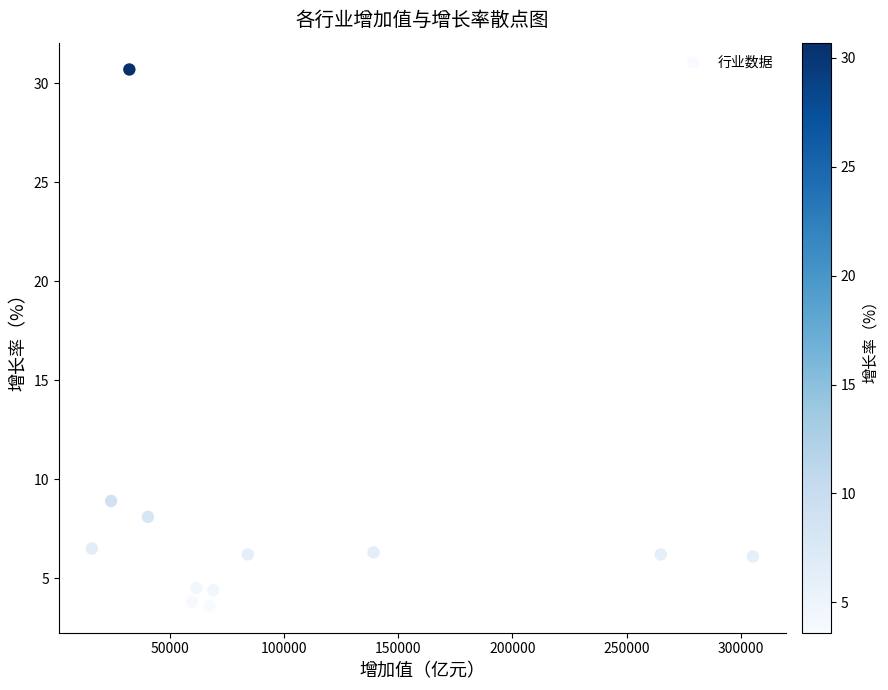

What Y value in the scatter plot is closest to 17?

8.9